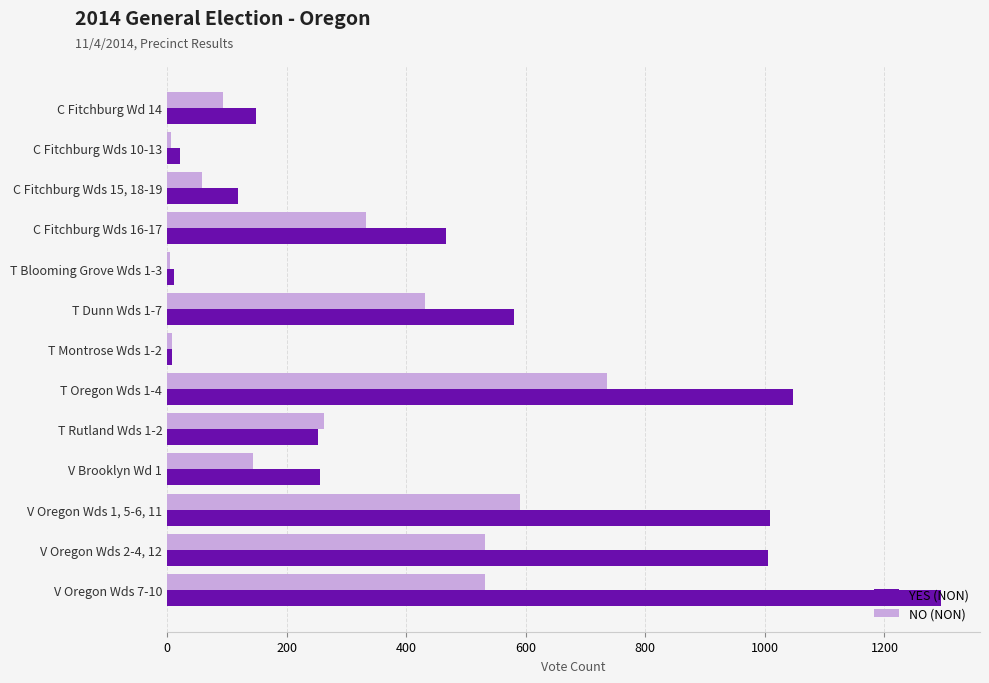

Which category has the highest value in the YES (NON) series?

V Oregon Wds 7-10